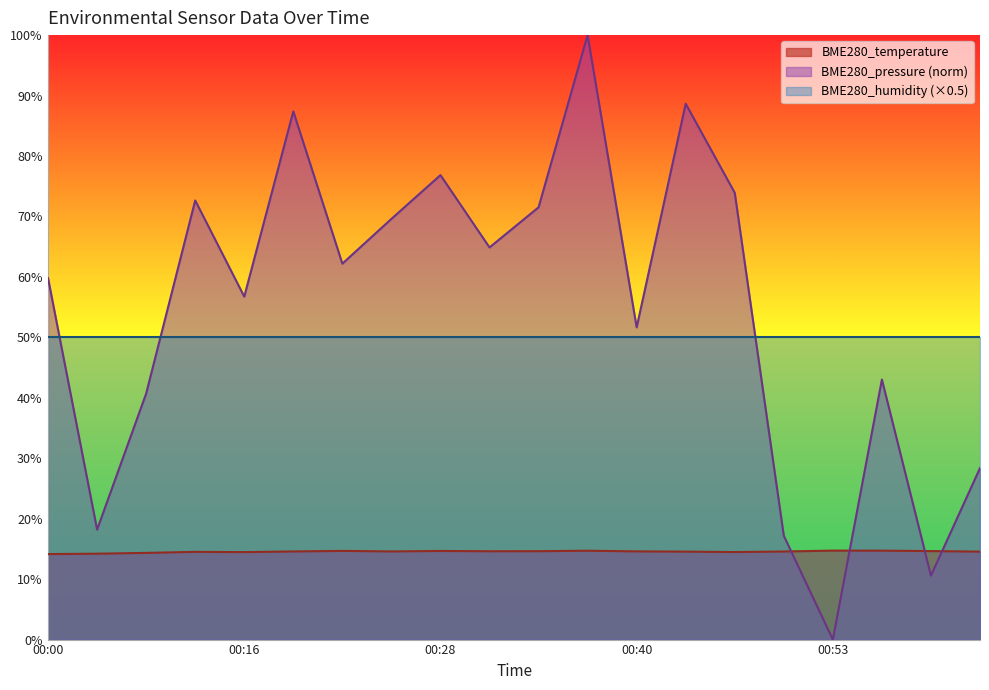

At which category does the chart reach its minimum across all series?

00:53